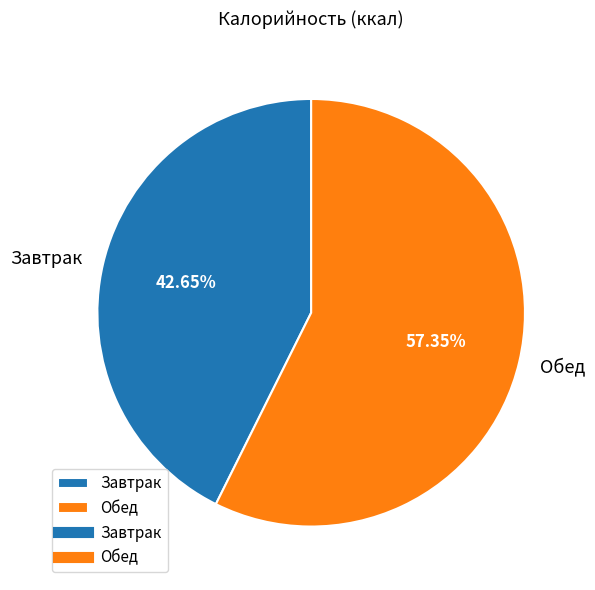

Is there a majority slice in this chart?

Yes